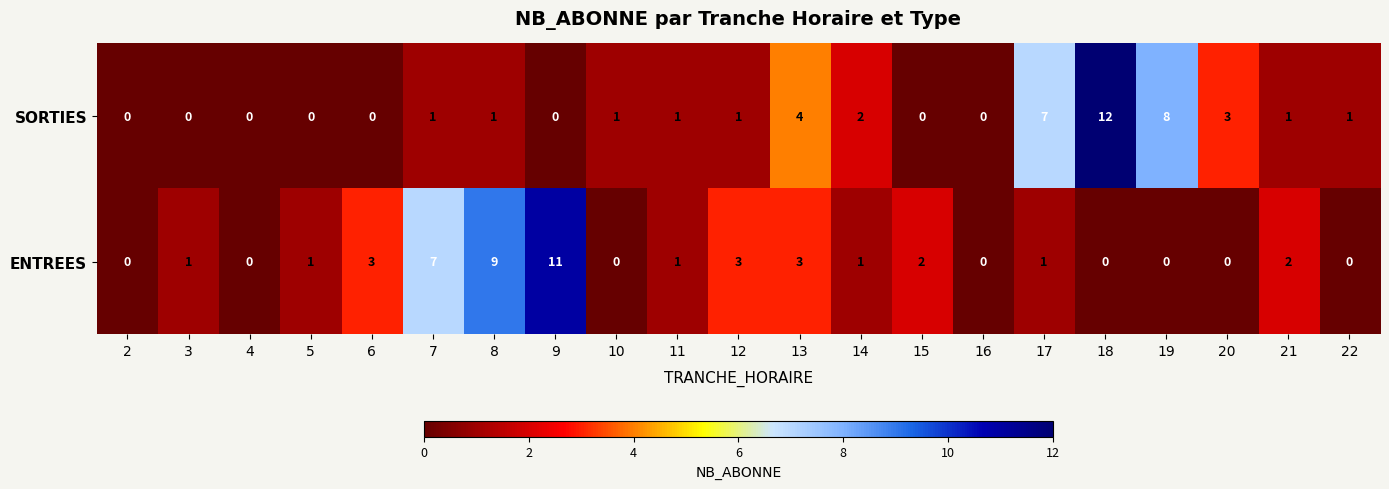

How many categories are shown in the chart?

21